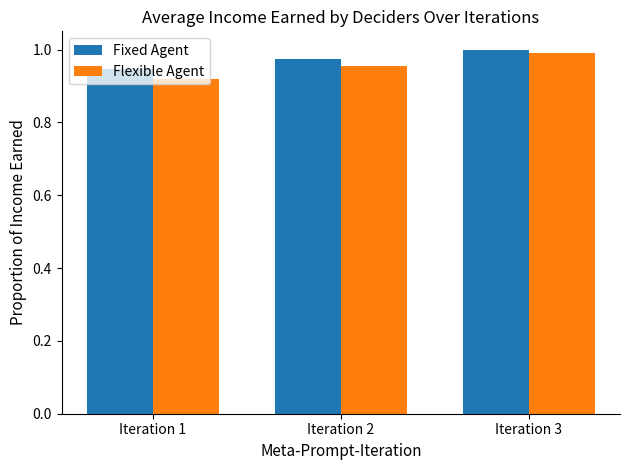

Which series has the largest range (max minus min)?

Flexible Agent